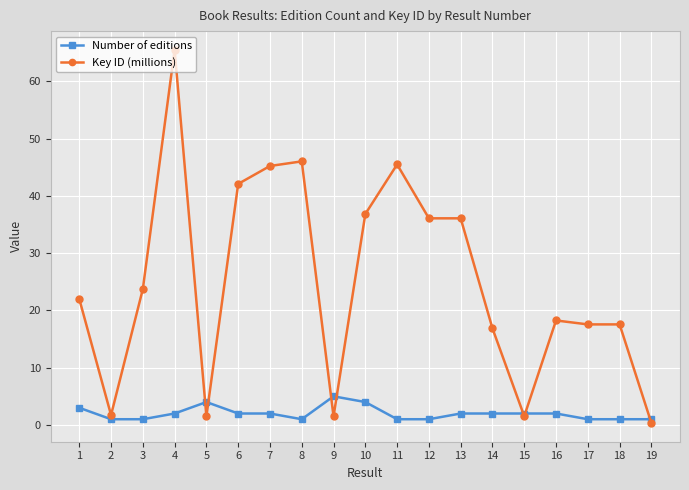

Rank the series by their maximum value, from highest to lowest.

Key ID (millions), Number of editions